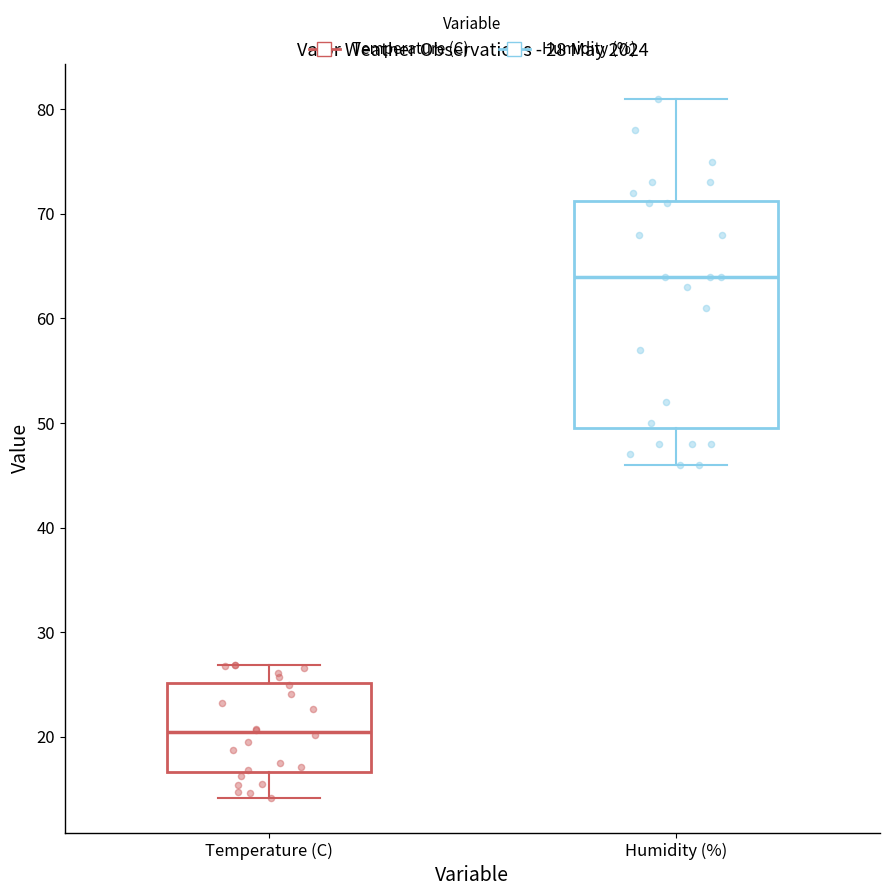

Which box has the highest median line?

Humidity (%)